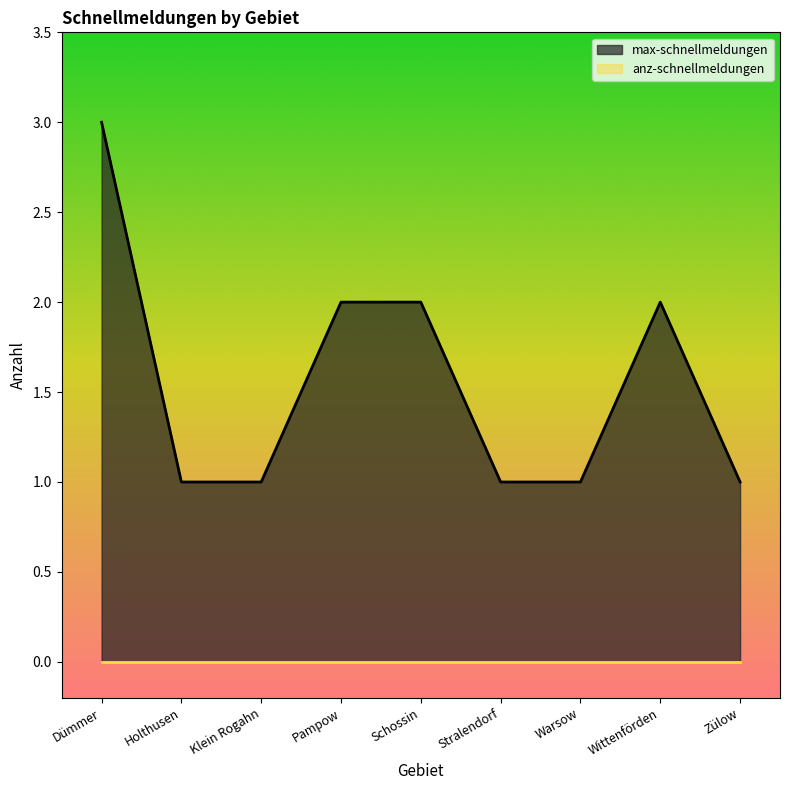

How many series are shown in this chart?

2